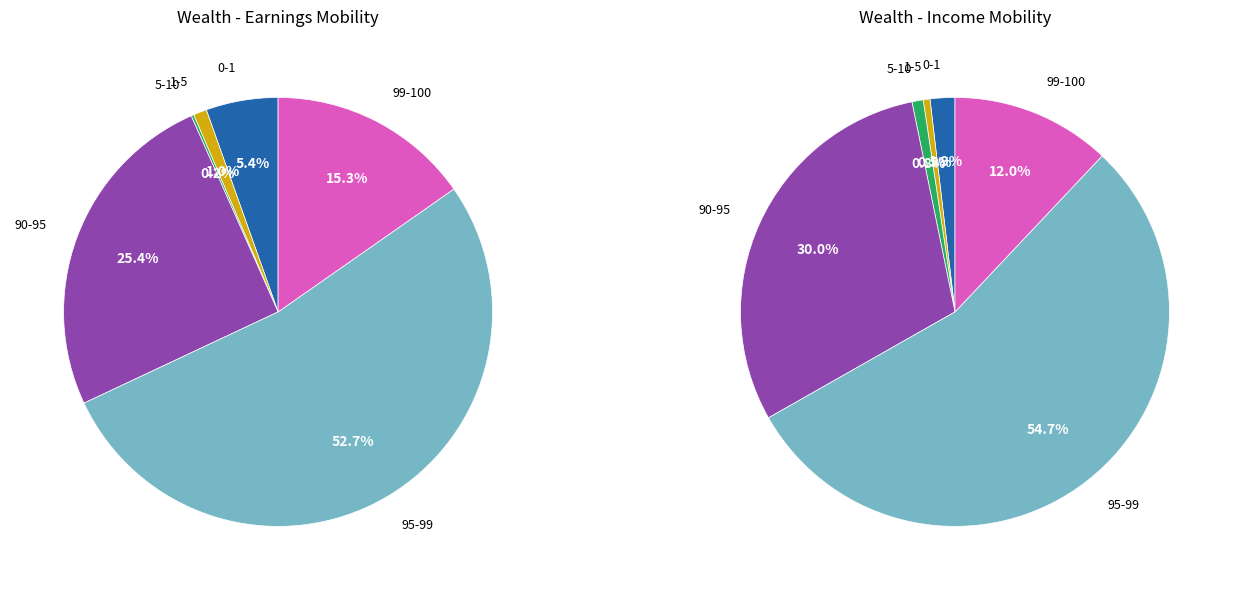

What is the ratio of the value at 95-99 to the value at 90-95?

2.1